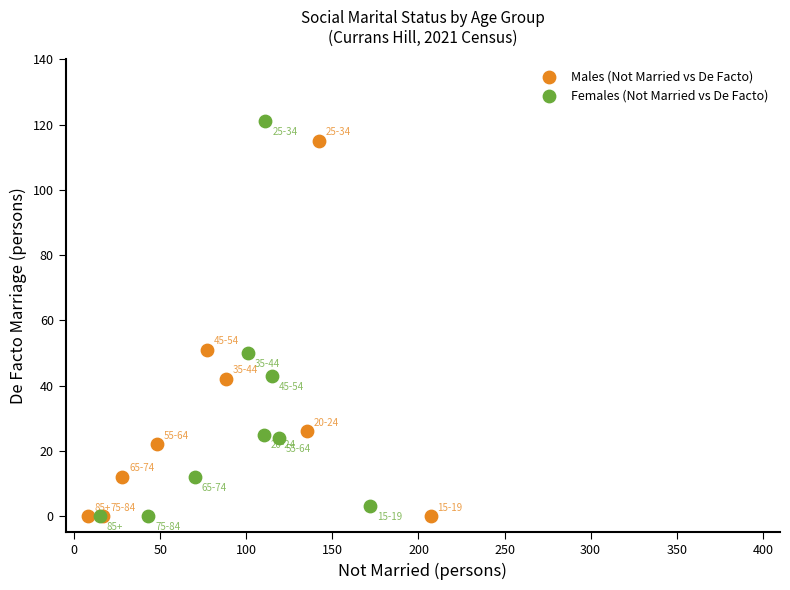

Which series has the widest spread of Y values?

Females (Not Married vs De Facto)